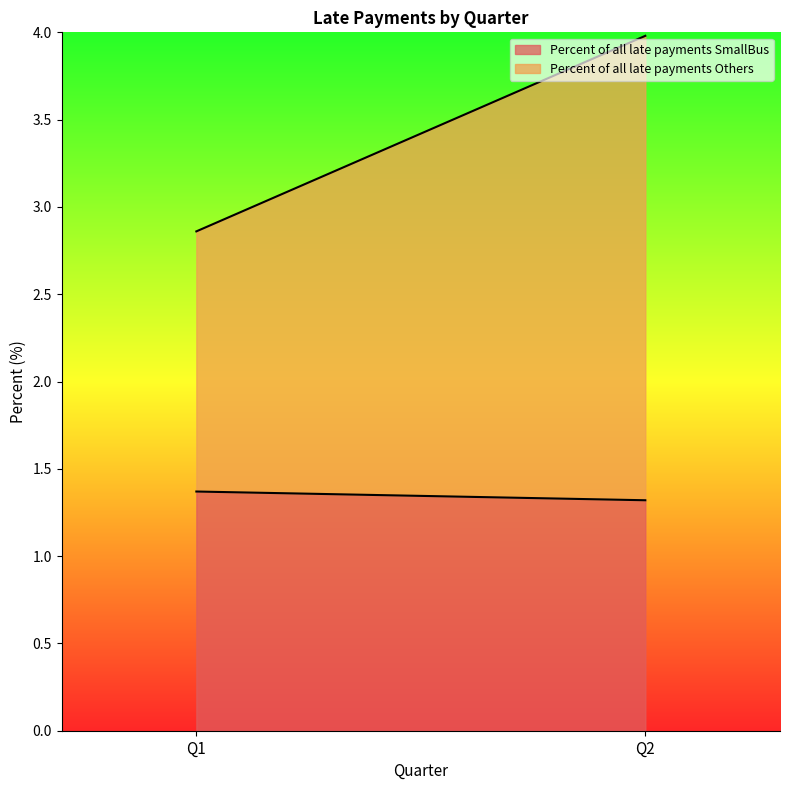

What is the difference between the maximum and minimum values in the Percent of all late payments Others series?

1.2